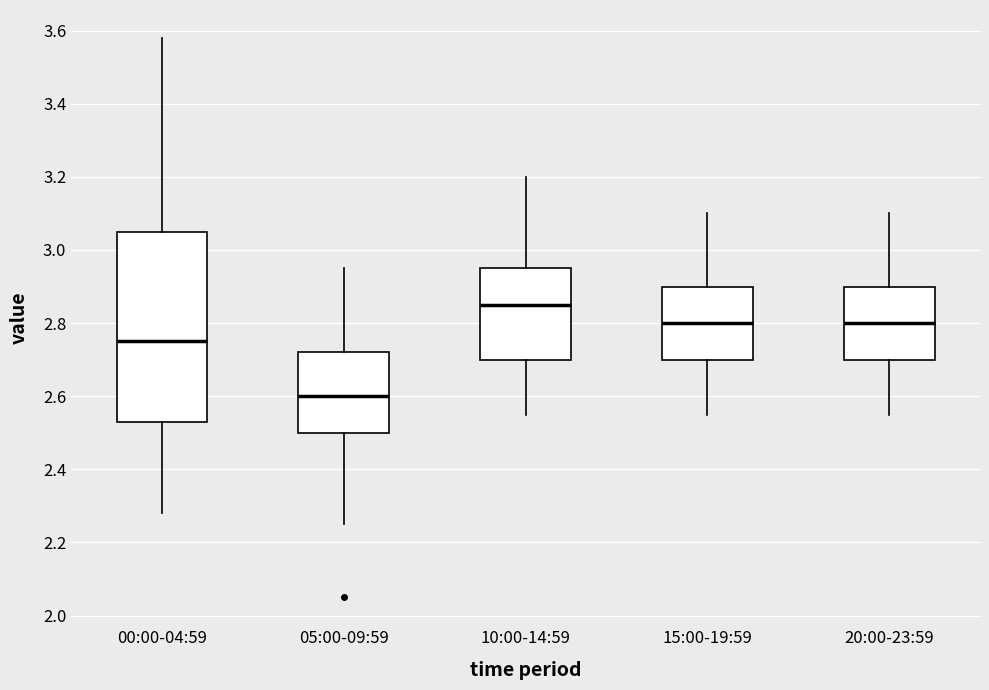

Reading left to right, transcribe this box plot: for each box, give where its median line is, the range the box spans, and where its two whiskers end, as read against the y-axis. The values are not printed on the chart, so give them approximately, as read against the axis.

00:00-04:59: median 2.76, box 2.54 to 3.06, whiskers 2.28 to 3.58
05:00-09:59: median 2.60, box 2.50 to 2.72, whiskers 2.26 to 2.96
10:00-14:59: median 2.86, box 2.70 to 2.96, whiskers 2.56 to 3.20
15:00-19:59: median 2.80, box 2.70 to 2.90, whiskers 2.56 to 3.10
20:00-23:59: median 2.80, box 2.70 to 2.90, whiskers 2.56 to 3.10